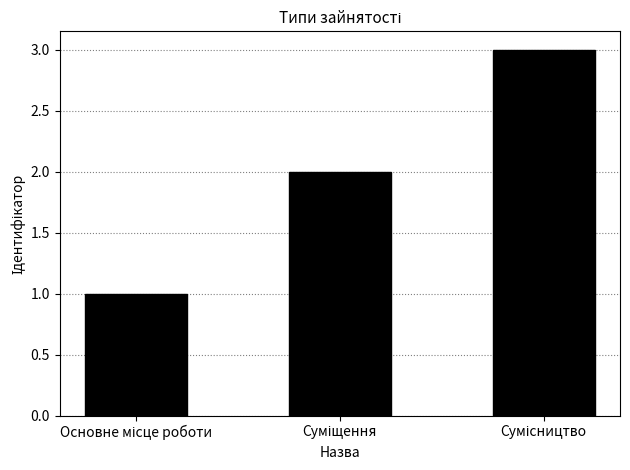

What is the sum of all values?

6